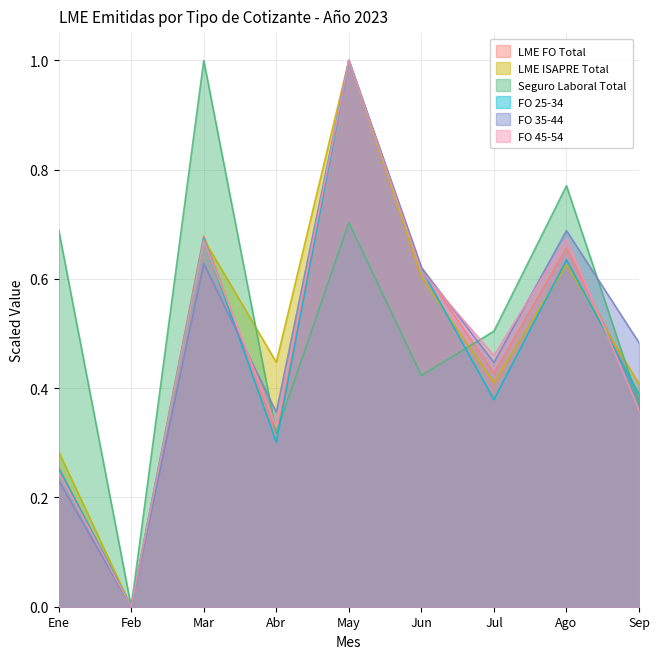

Rank the categories by FO 35-44 value from lowest to highest.

Feb, Ene, Abr, Jul, Sep, Jun, Mar, Ago, May